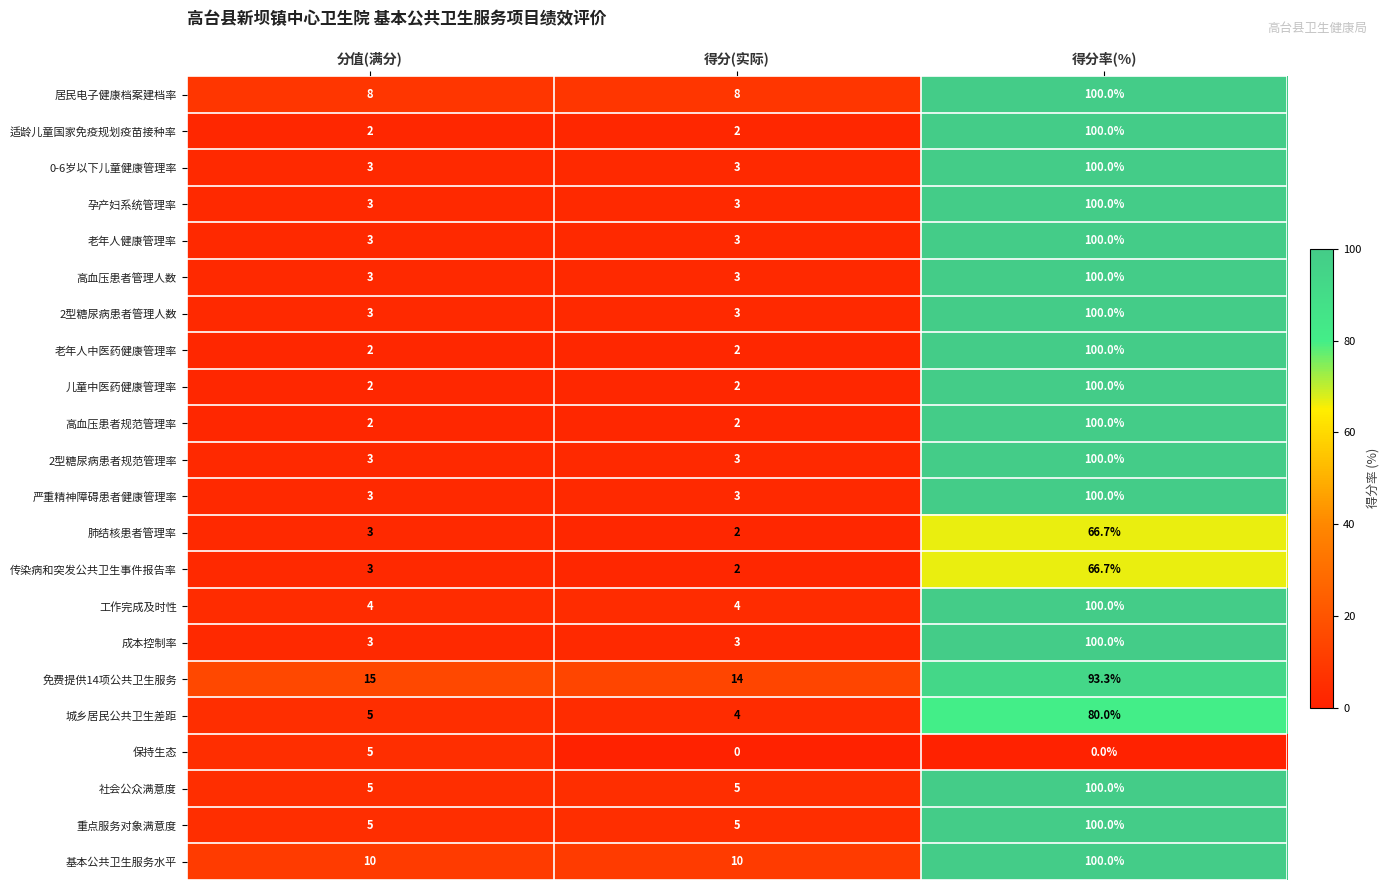

Read the 高血压患者管理人数 value at 得分率(%).

100.0